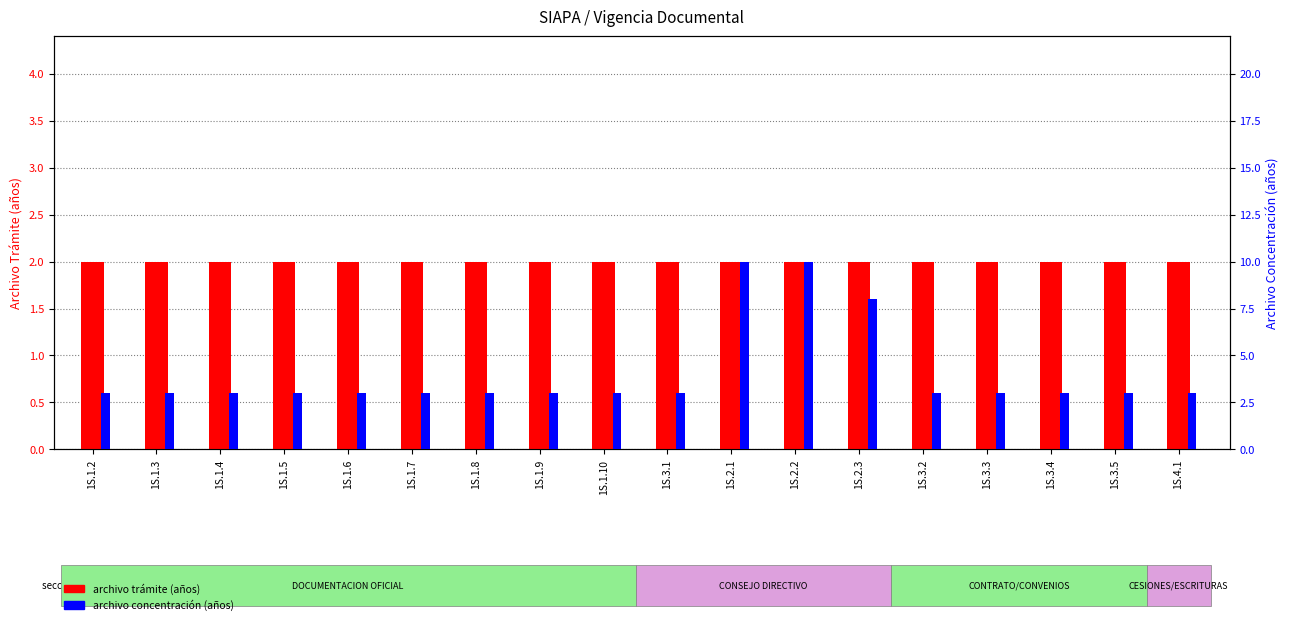

Reading left to right, list all the values displayed in this chart.

archivo trámite (años): 1S.1.2=2	1S.1.3=2	1S.1.4=2	1S.1.5=2	1S.1.6=2	1S.1.7=2	1S.1.8=2	1S.1.9=2	1S.1.10=2	1S.3.1=2	1S.2.1=2	1S.2.2=2	1S.2.3=2	1S.3.2=2	1S.3.3=2	1S.3.4=2	1S.3.5=2	1S.4.1=2
archivo concentración (años): 1S.1.2=3	1S.1.3=3	1S.1.4=3	1S.1.5=3	1S.1.6=3	1S.1.7=3	1S.1.8=3	1S.1.9=3	1S.1.10=3	1S.3.1=3	1S.2.1=10	1S.2.2=10	1S.2.3=8	1S.3.2=3	1S.3.3=3	1S.3.4=3	1S.3.5=3	1S.4.1=3